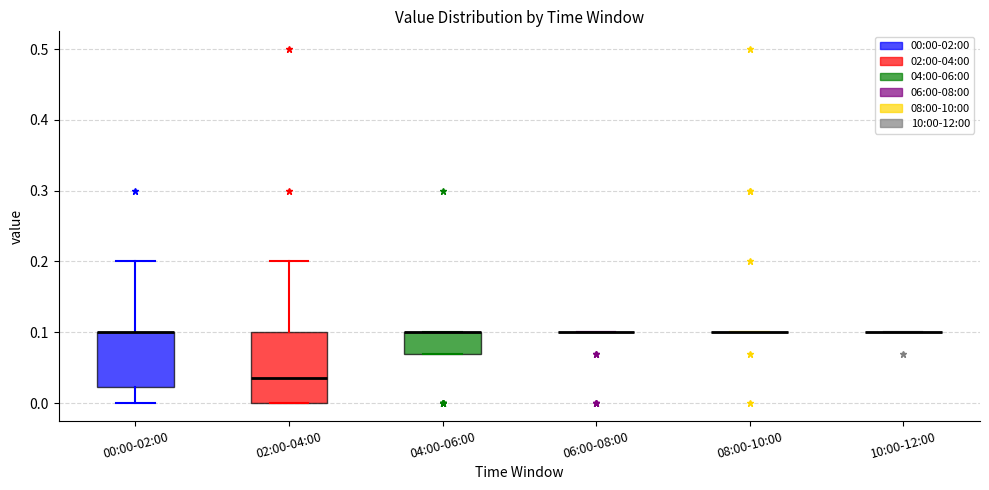

Where is the upper edge of the box for 02:00-04:00 on the y-axis? The values are not printed on the chart, so give them approximately, as read against the axis.

0.10